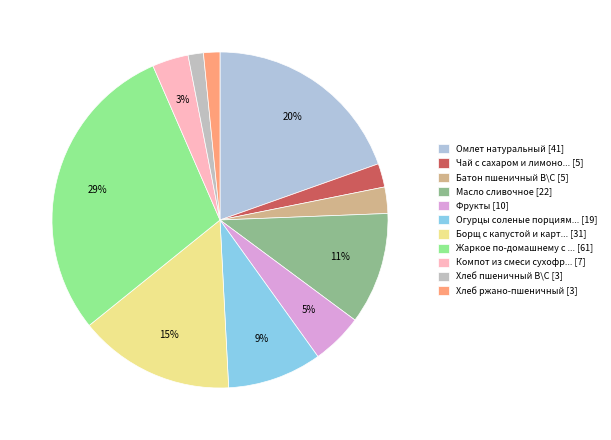

Which category has the biggest portion of the pie?

Жаркое по-домашнему с ... [61]